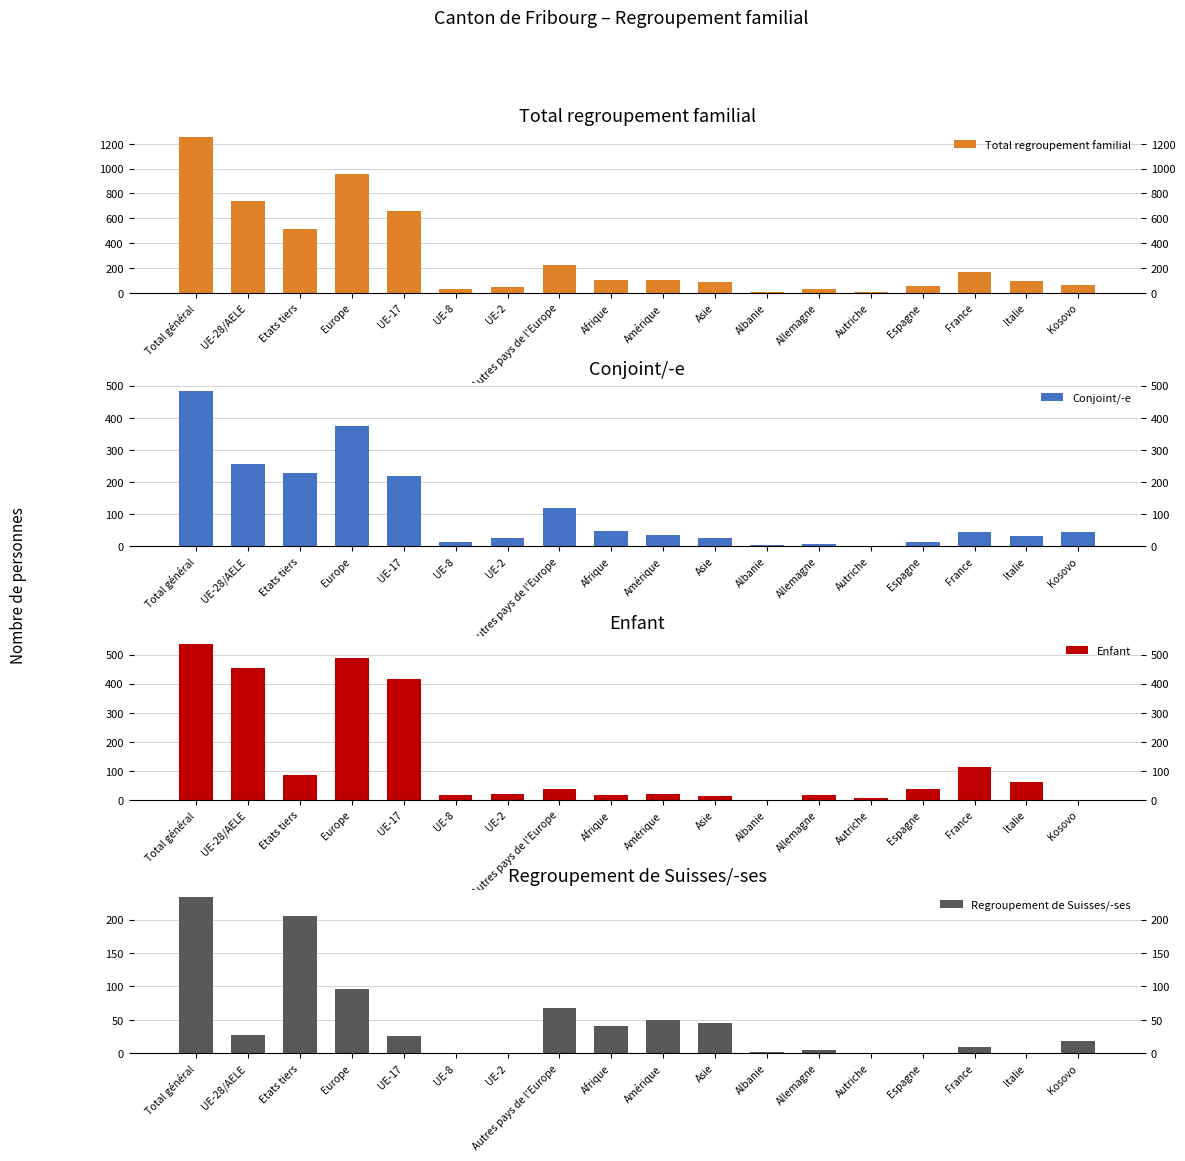

At which category is the sum across all series the highest?

Total général